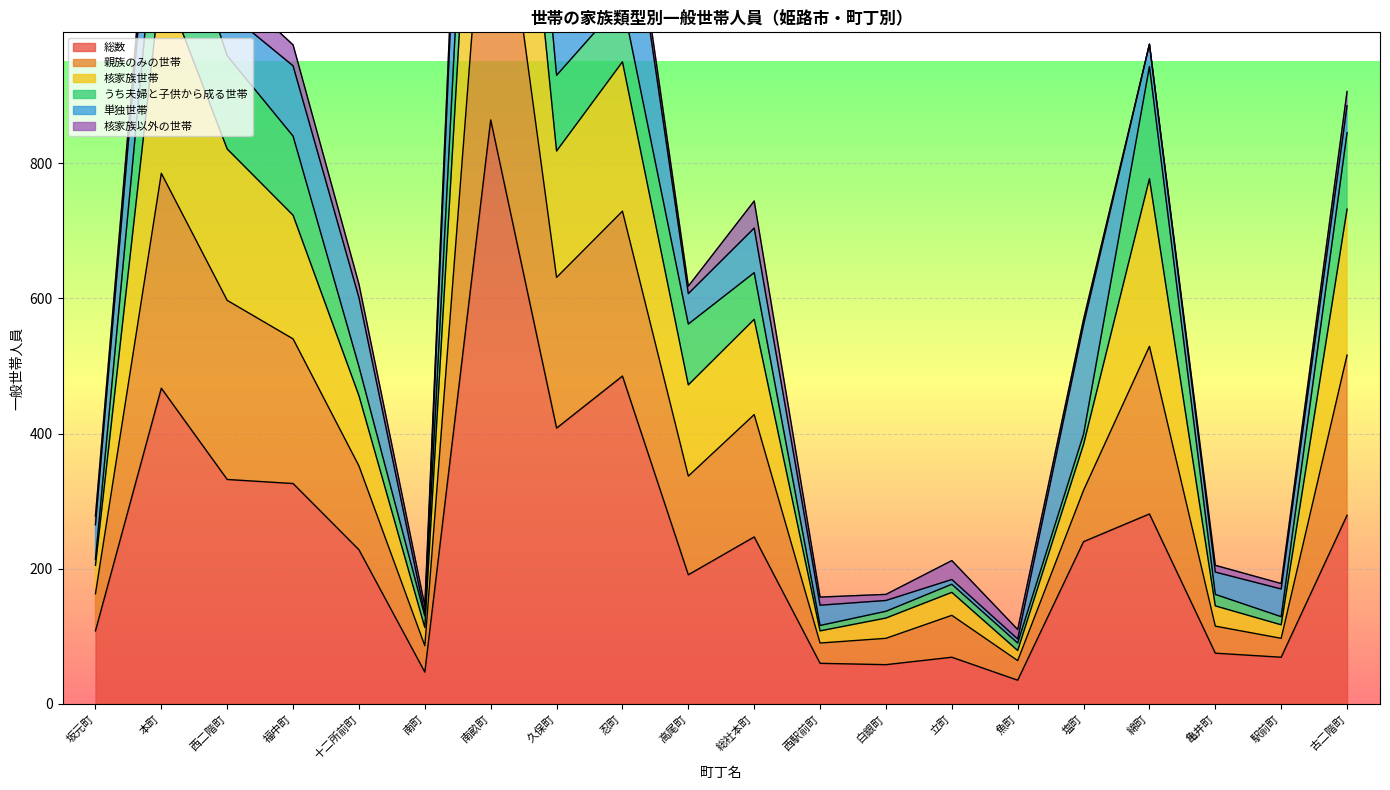

What is the lowest value of the 総数 series?

35